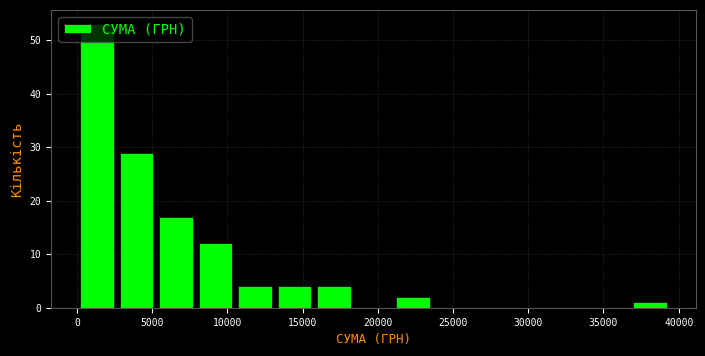

How tall is the bar that spans 16000 to 18500 on the x-axis? Neither the bar edges nor the heights are printed on the chart, so give them approximately, as read against the axes.

4